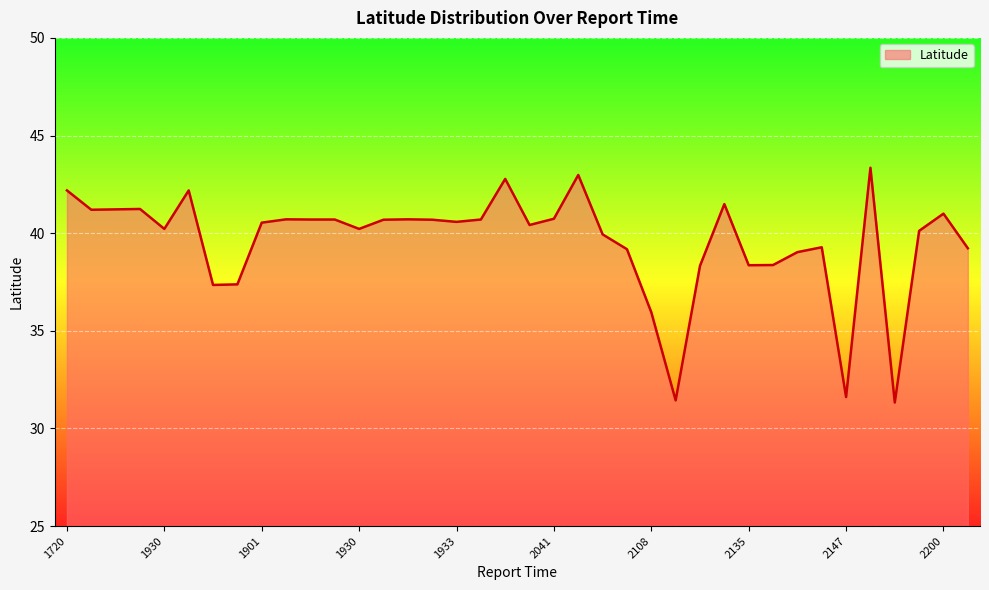

What is the maximum value shown in the chart?

43.4